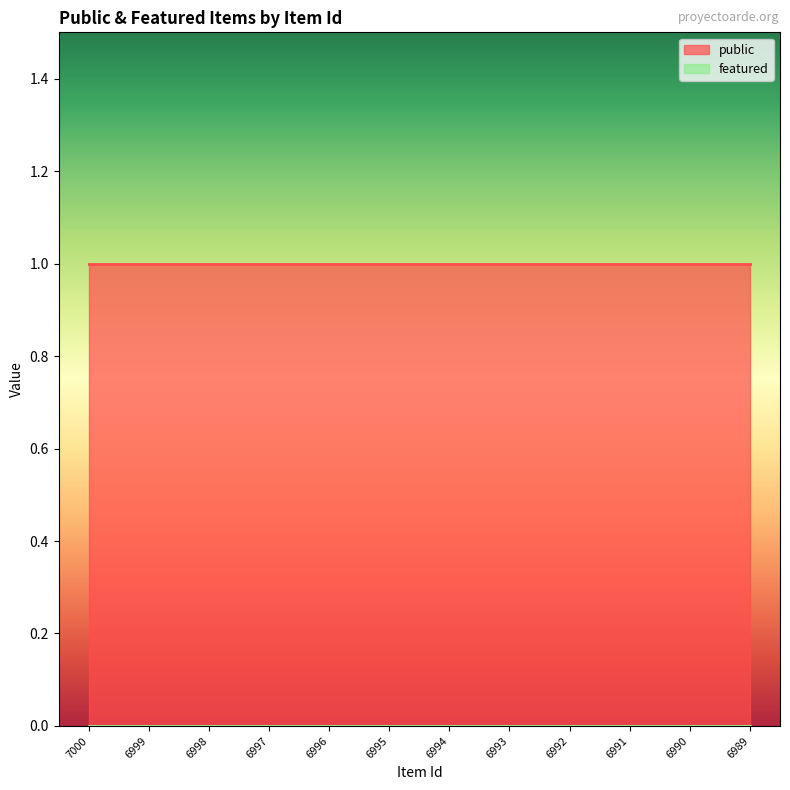

Between 6993 and 6990, which series saw the biggest shift?

public